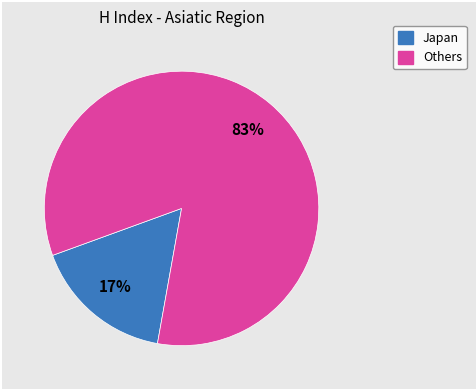

To the nearest percent, what is the average slice percentage?

50%